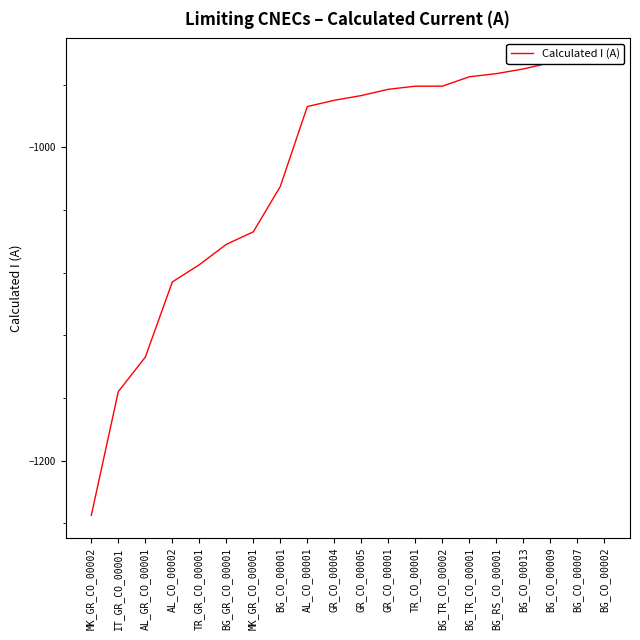

At which label is the value closest to -1090?

AL_CO_00002